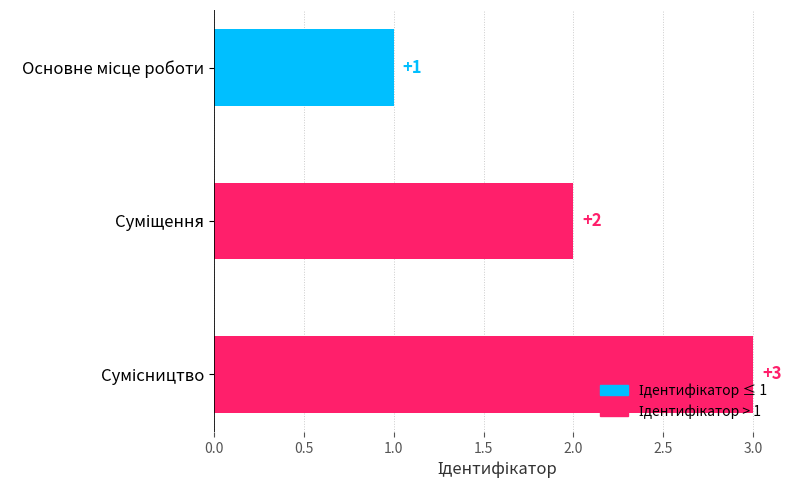

What is the sum of all values?

6